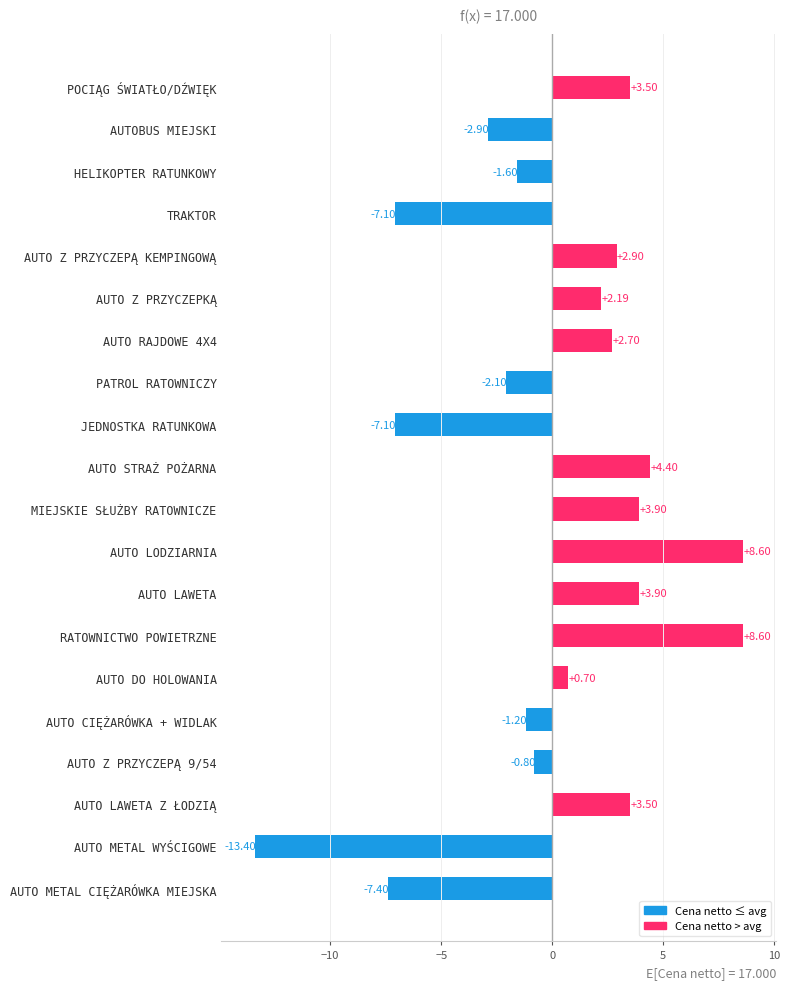

Are the bars horizontal?

Yes